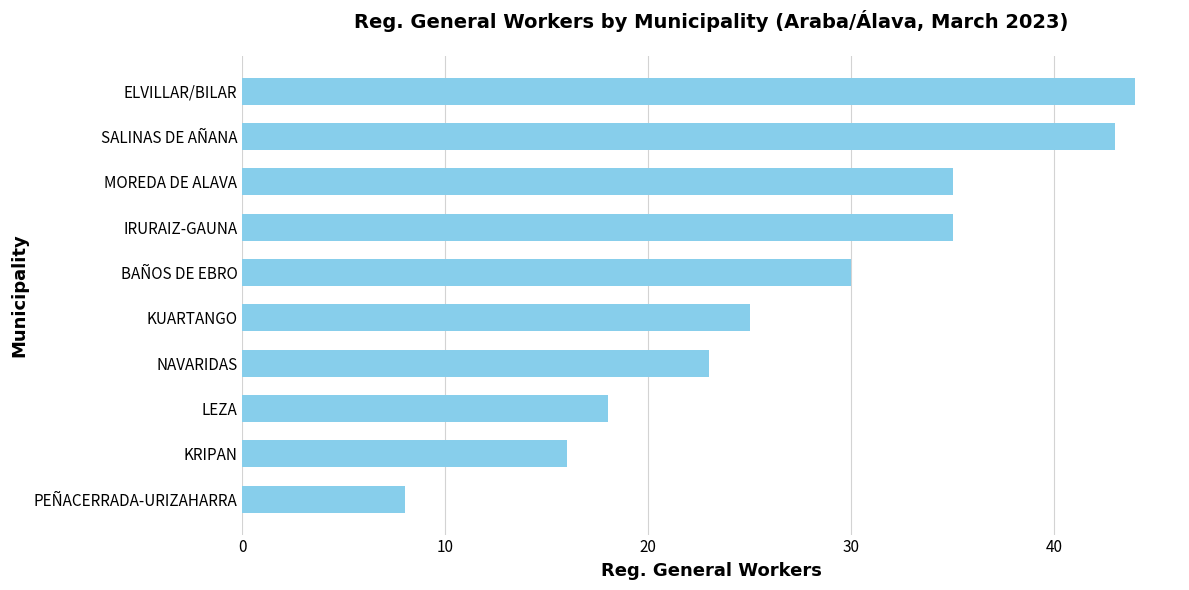

Where is the data nearest to the value 26?

KUARTANGO